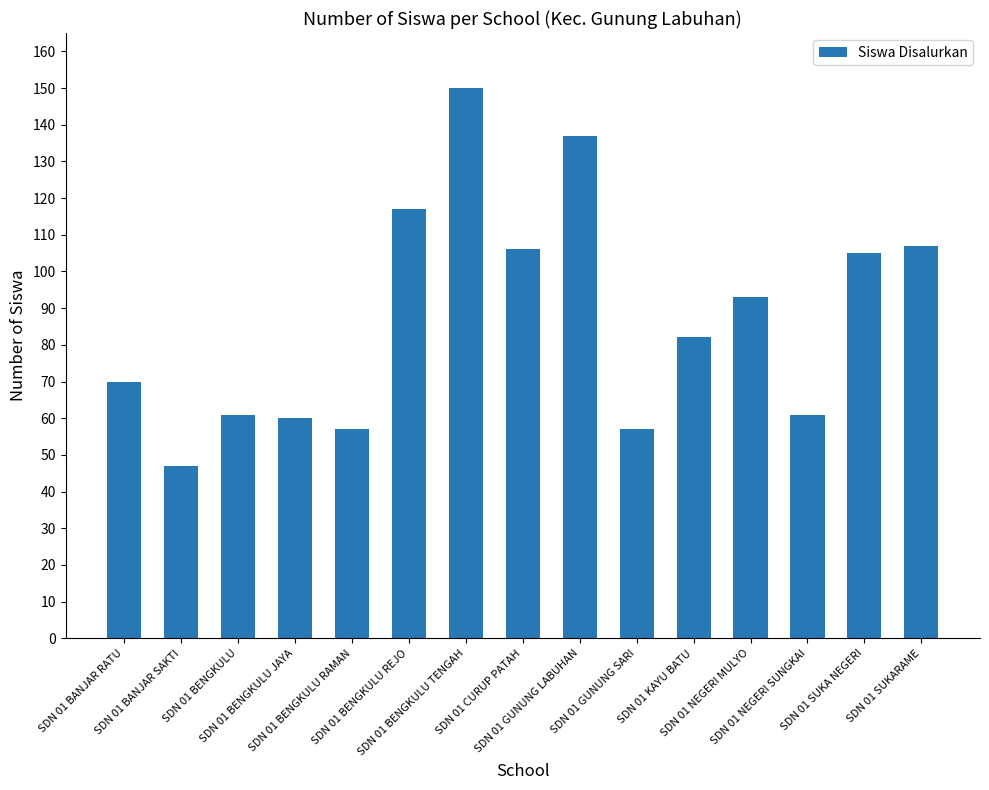

What is the average value?

87